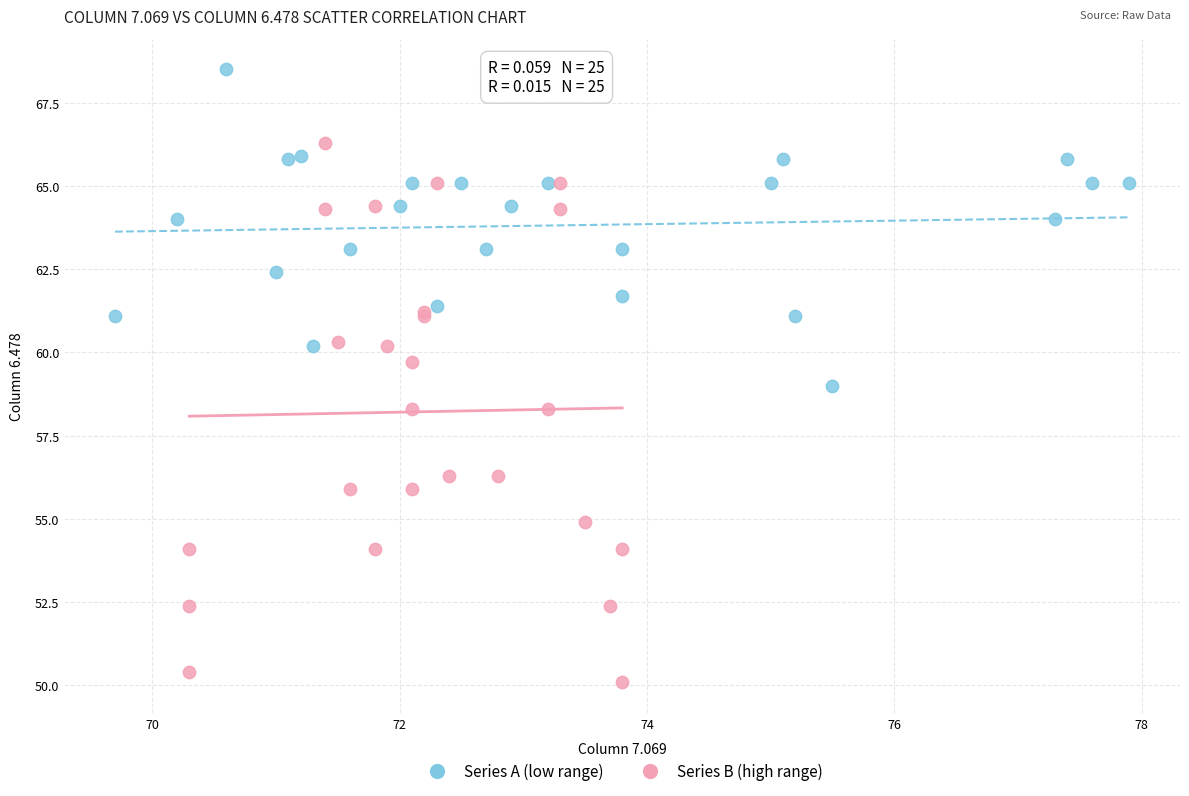

Which series reaches the minimum Y coordinate?

Series B (high range)